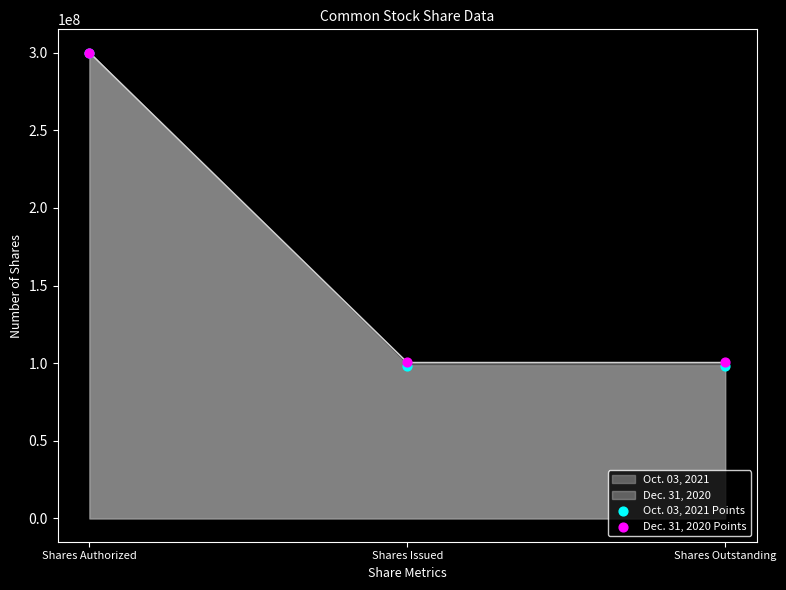

Which series contains the lowest Y value?

Oct. 03, 2021 Points